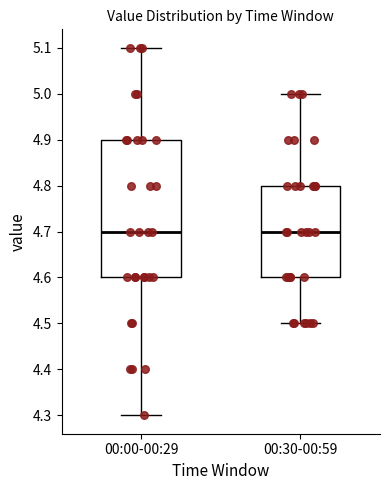

Where does the median line of the box for 00:30-00:59 sit on the y-axis? The values are not printed on the chart, so give them approximately, as read against the axis.

4.7